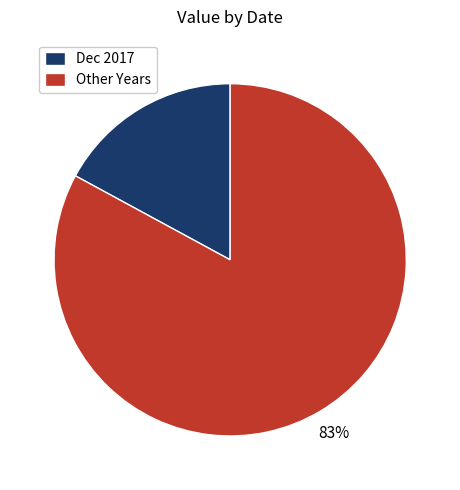

Which category has the smallest portion of the pie?

Dec 2017